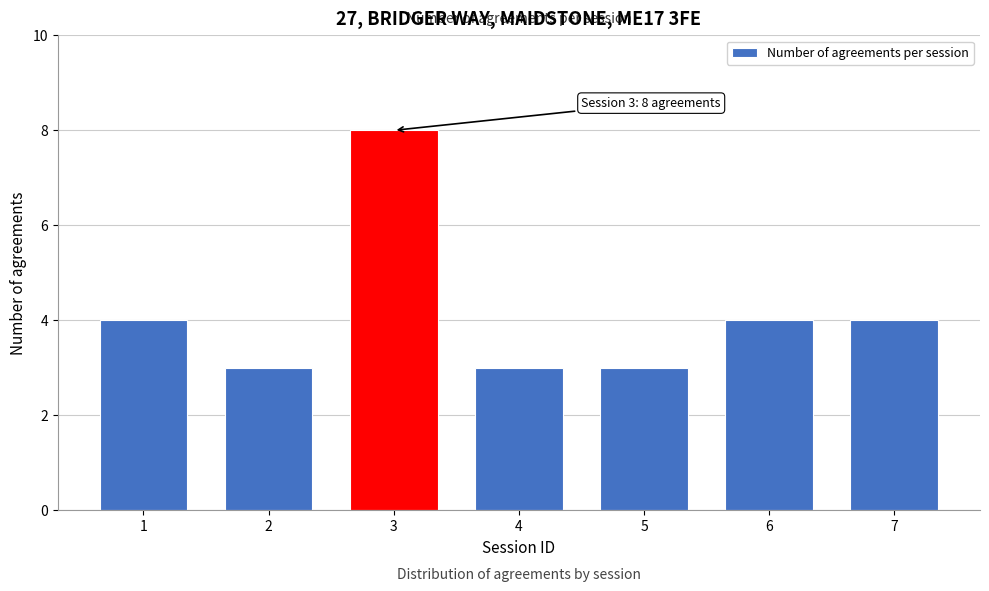

Reading left to right, what are all the values shown in this chart?

1=4	2=3	3=8	4=3	5=3	6=4	7=4